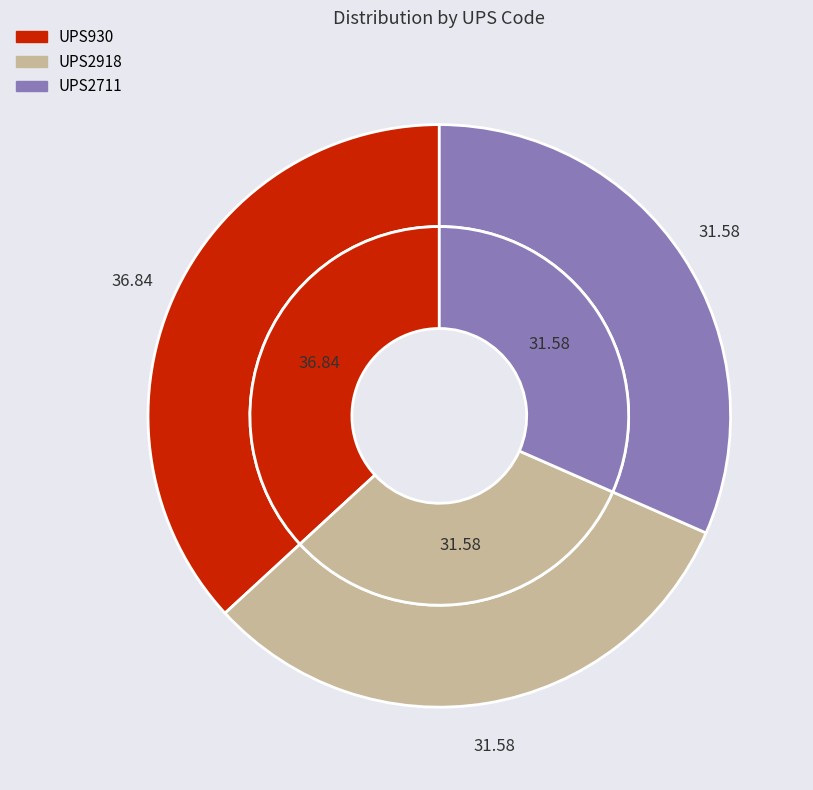

Does UPS2711 represent more than half of the total?

No